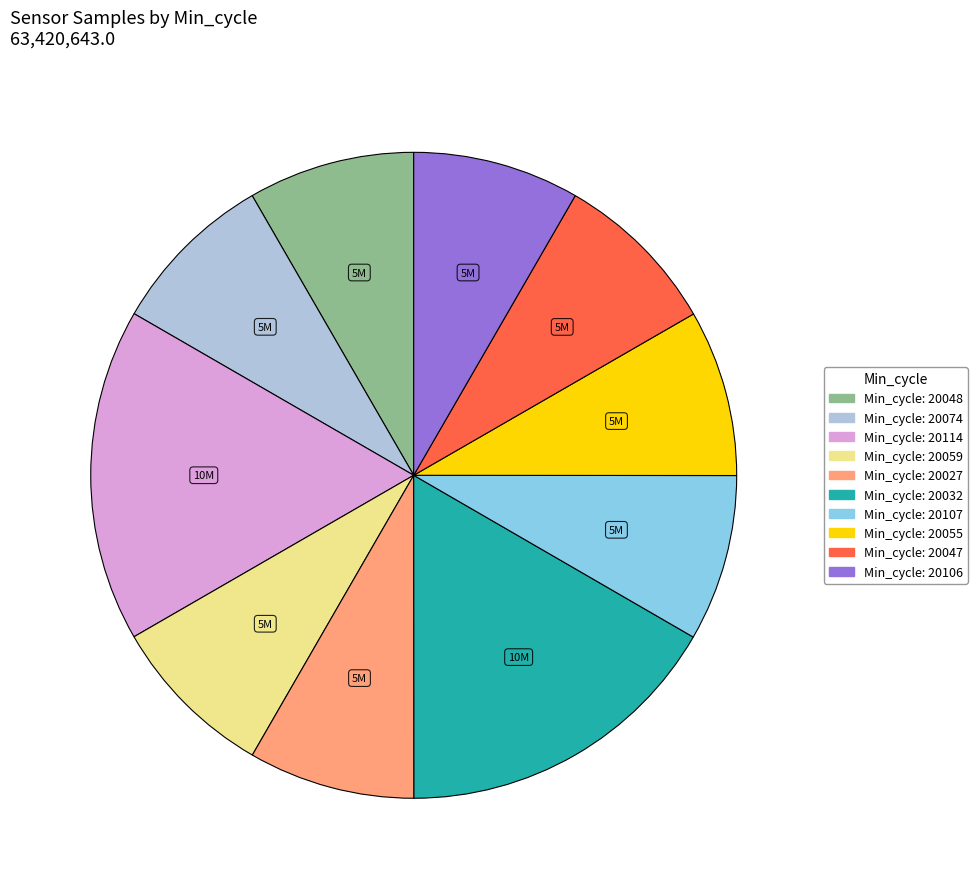

Does any single category account for the majority?

No